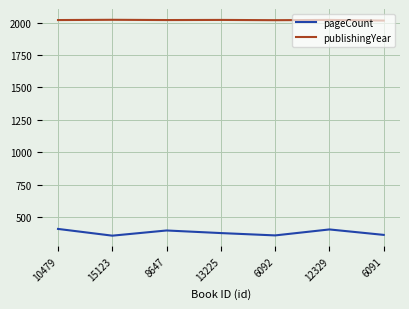

What is the maximum value for publishingYear?

2021